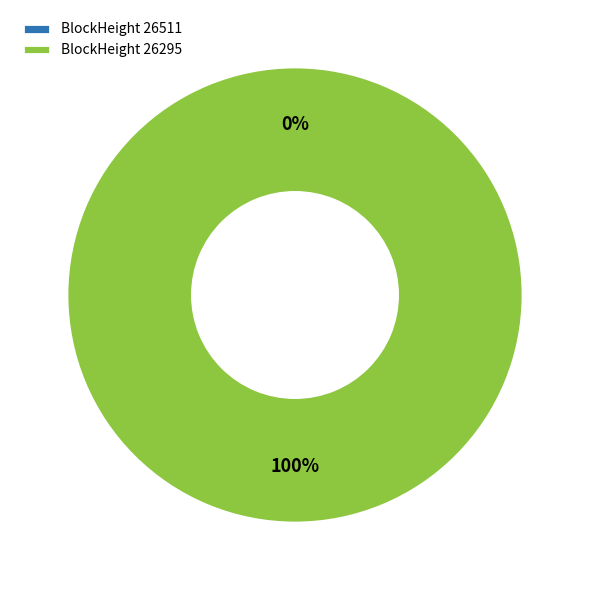

Which slice is the smallest?

26511